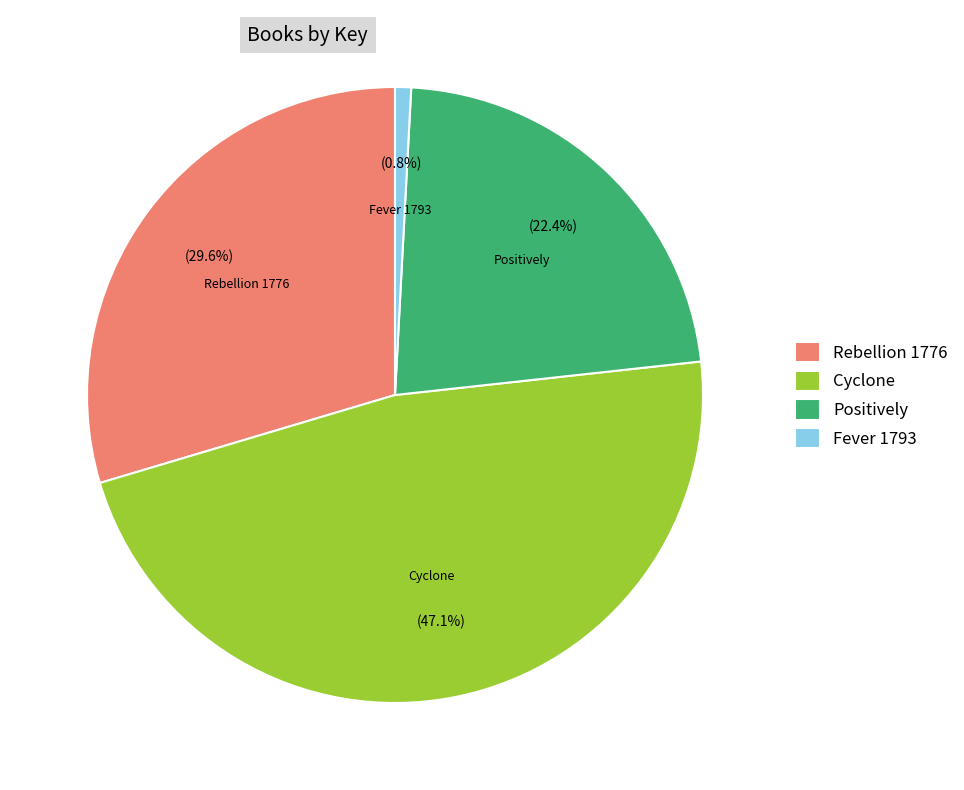

To the nearest percent, what portion does Cyclone represent?

47%